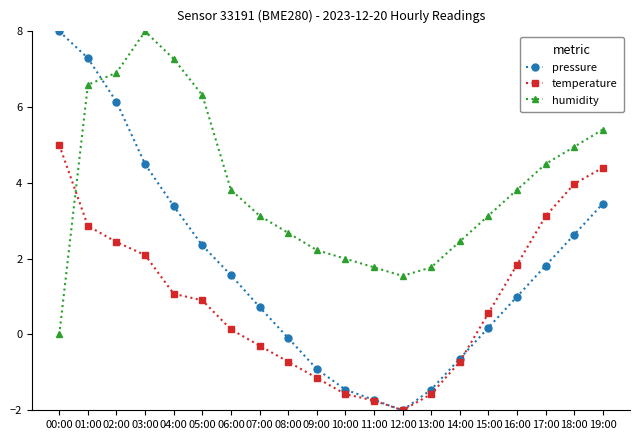

What is the difference between the second highest and second lowest values in the humidity series?

5.7